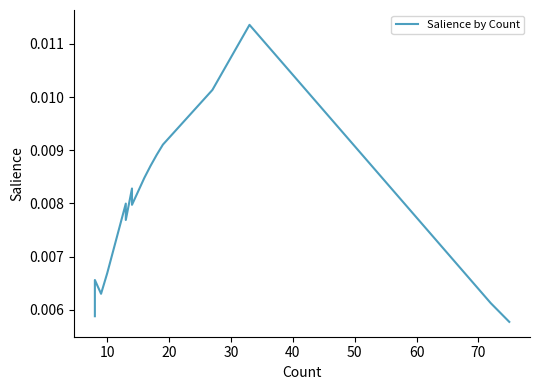

What is the sum of all values?

0.2